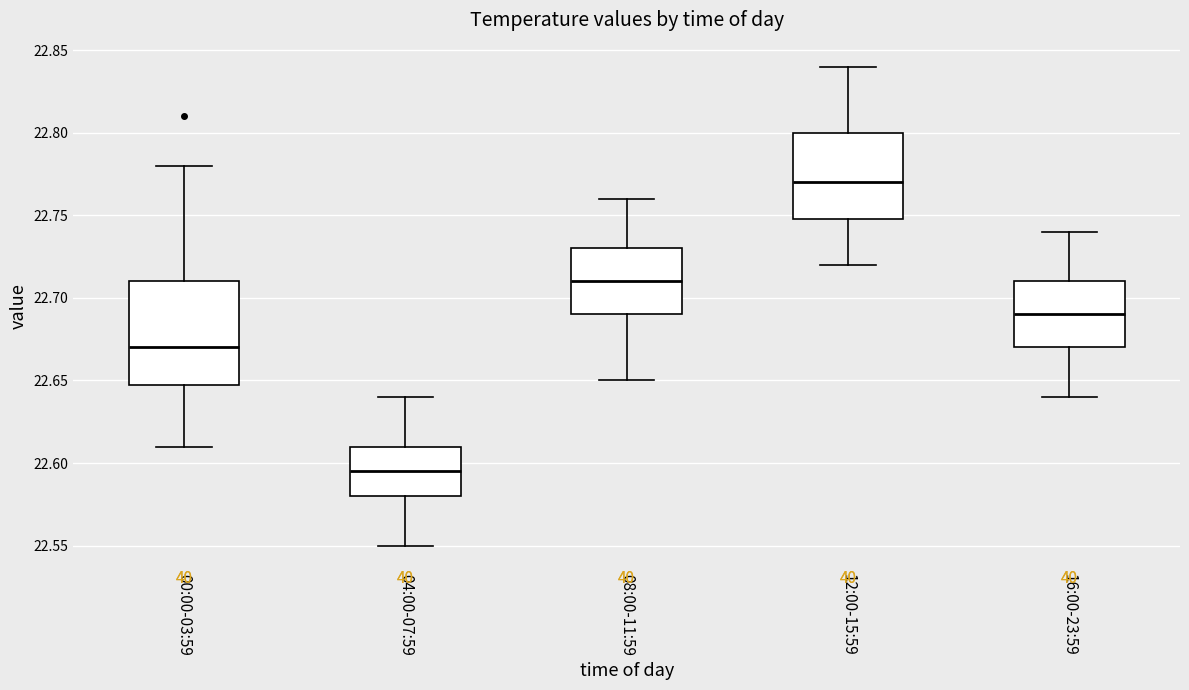

Comparing the boxes themselves (not the whiskers), which one is the tallest?

00:00-03:59